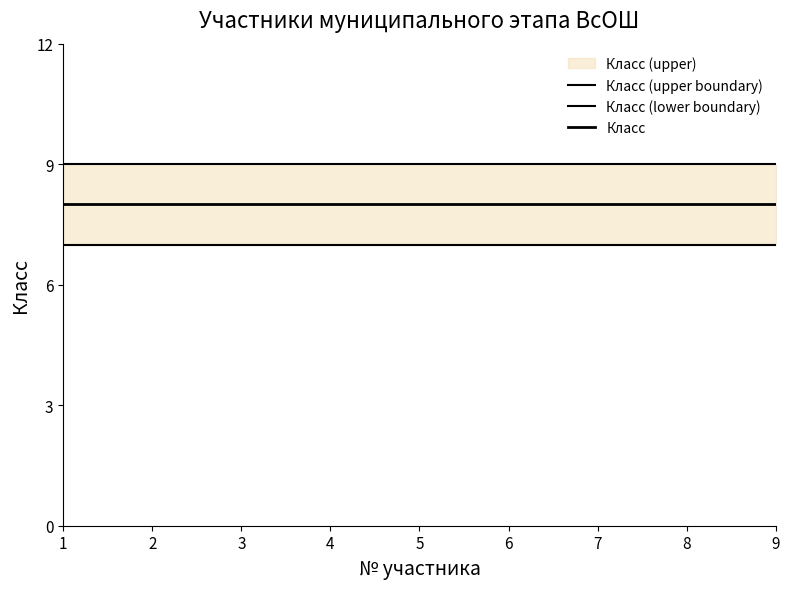

Is it true that Класс equals 14 at 3?

False